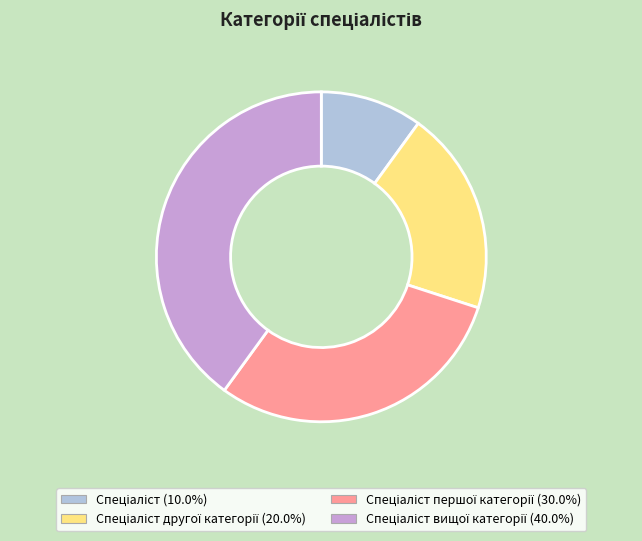

Is there any slice that represents more than half of the pie?

No